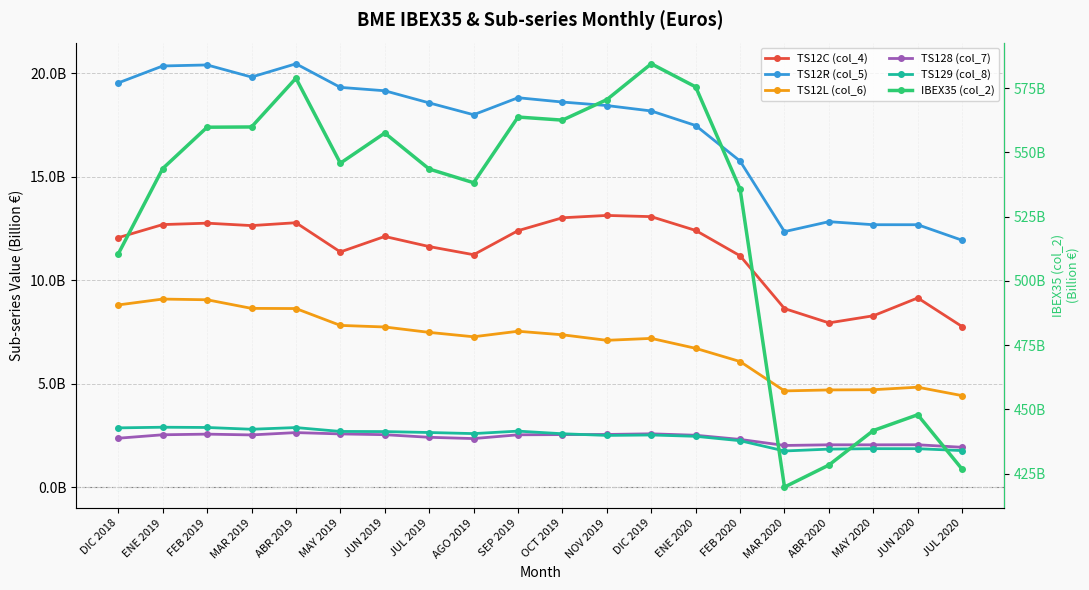

Between AGO 2019 and ENE 2020, which is larger?

ENE 2020